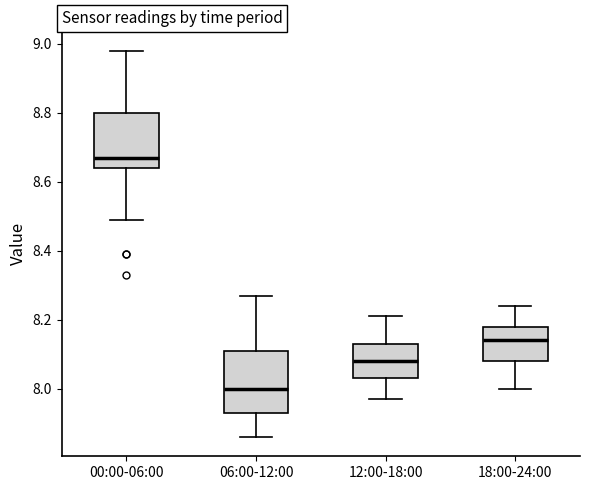

Which box has the highest median line?

00:00-06:00